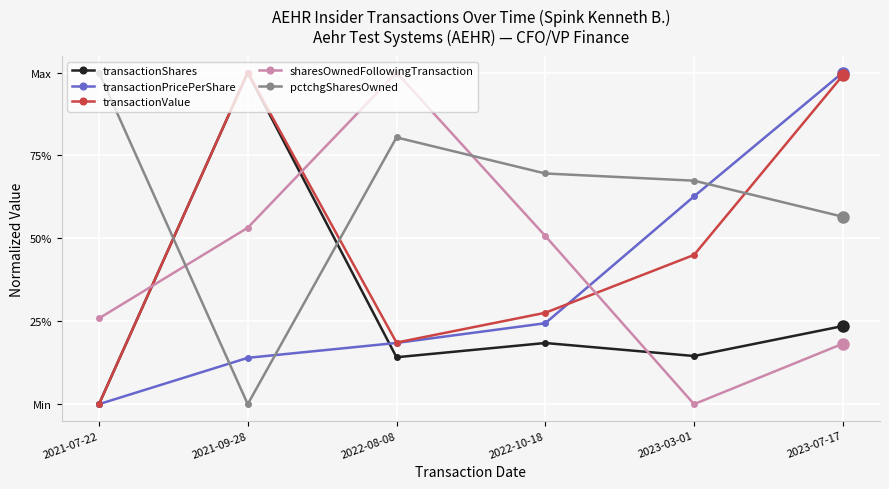

Is it true that sharesOwnedFollowingTransaction equals 0.4 at 2022-08-08?

False